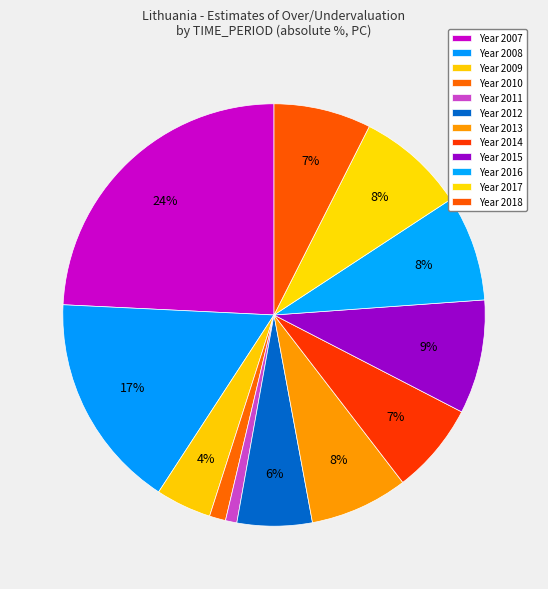

How many segments does this pie chart have?

12